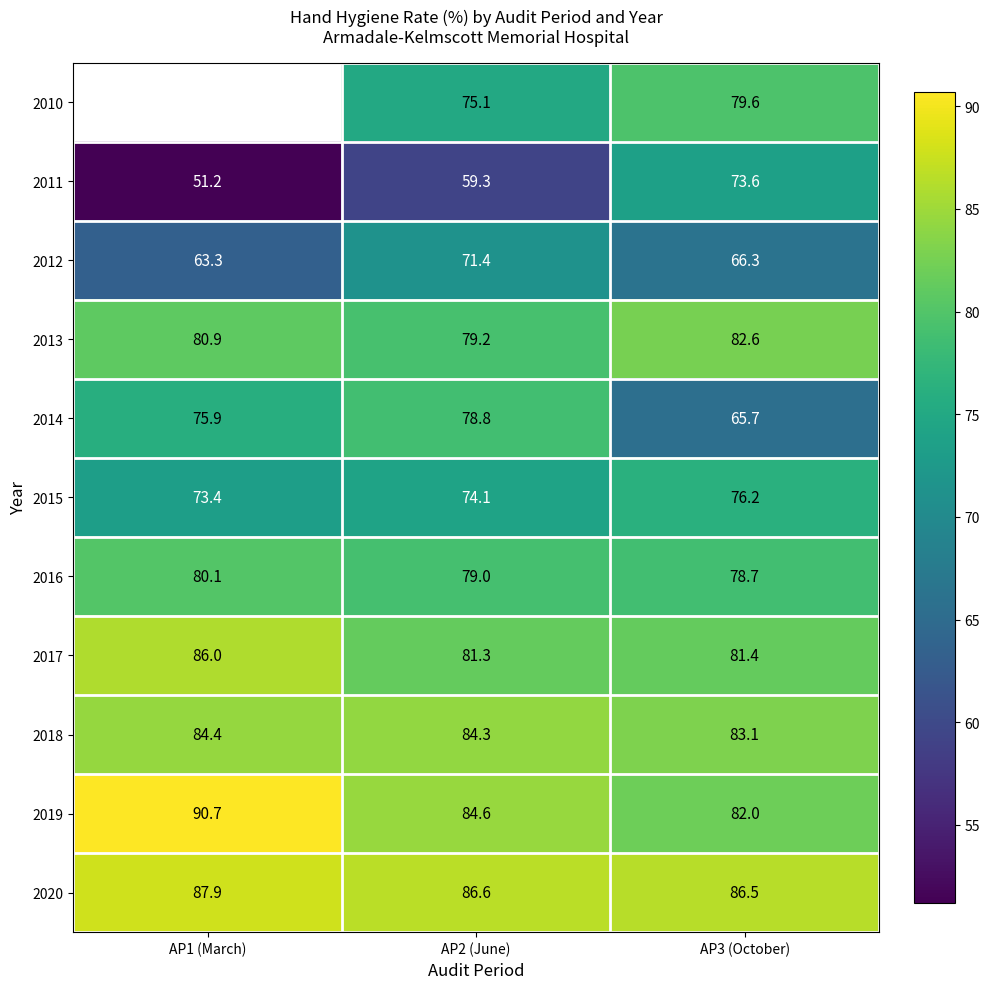

The 2013 series shows 114.3 at AP2 (June). True or false?

False